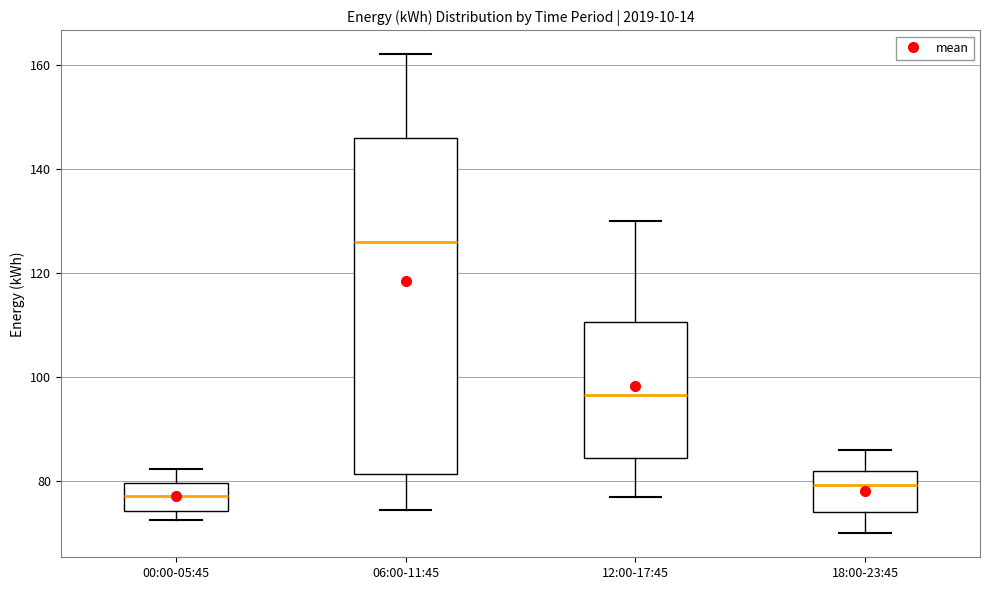

Where is the lower edge of the box for 18:00-23:45 on the y-axis? The values are not printed on the chart, so give them approximately, as read against the axis.

74